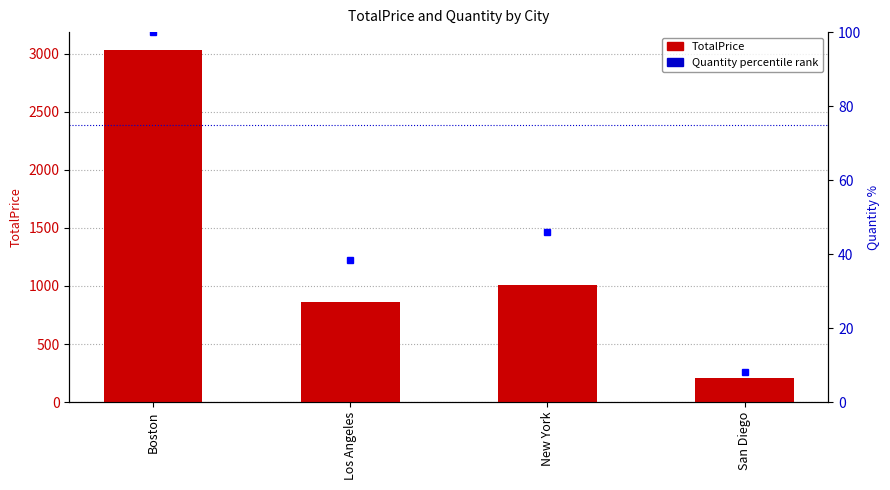

Which series has the largest range (max minus min)?

TotalPrice